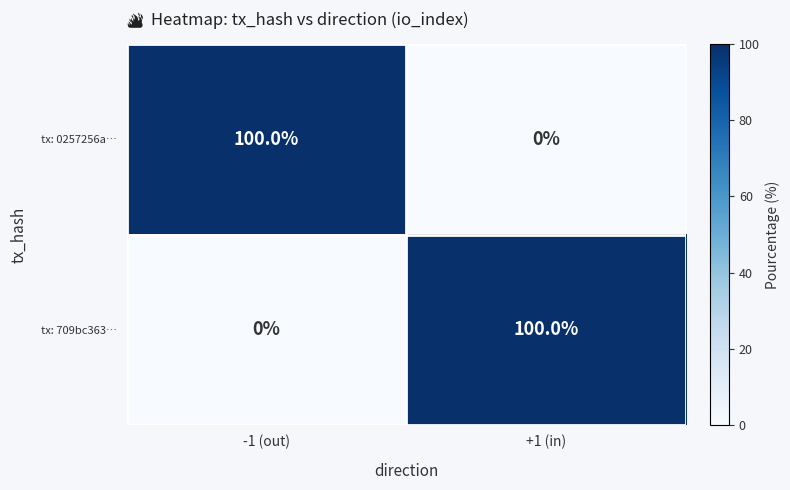

What is the total value across all series at -1 (out)?

100